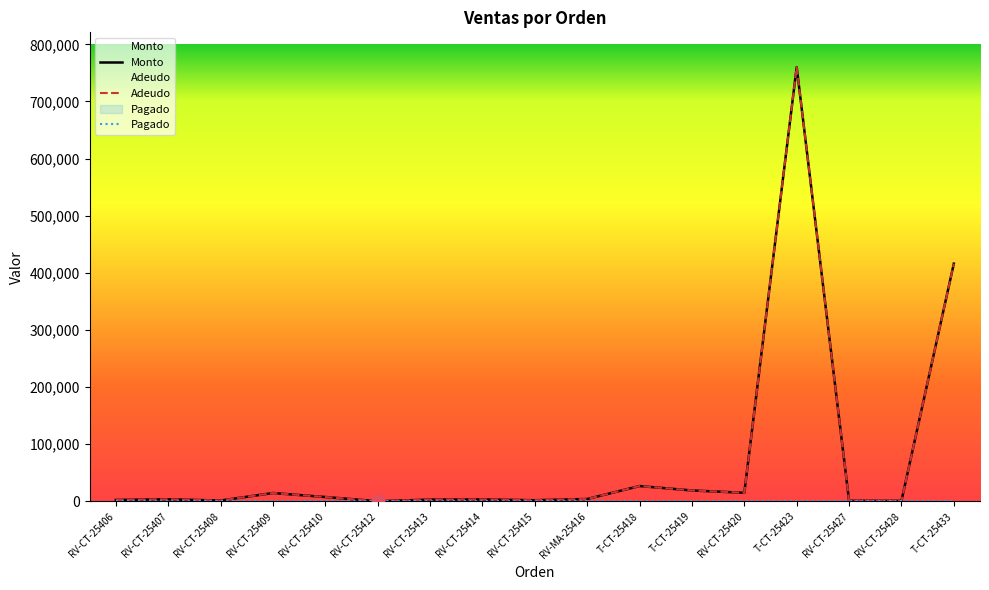

What is the total value across all series at RV-CT-25412?

502.0